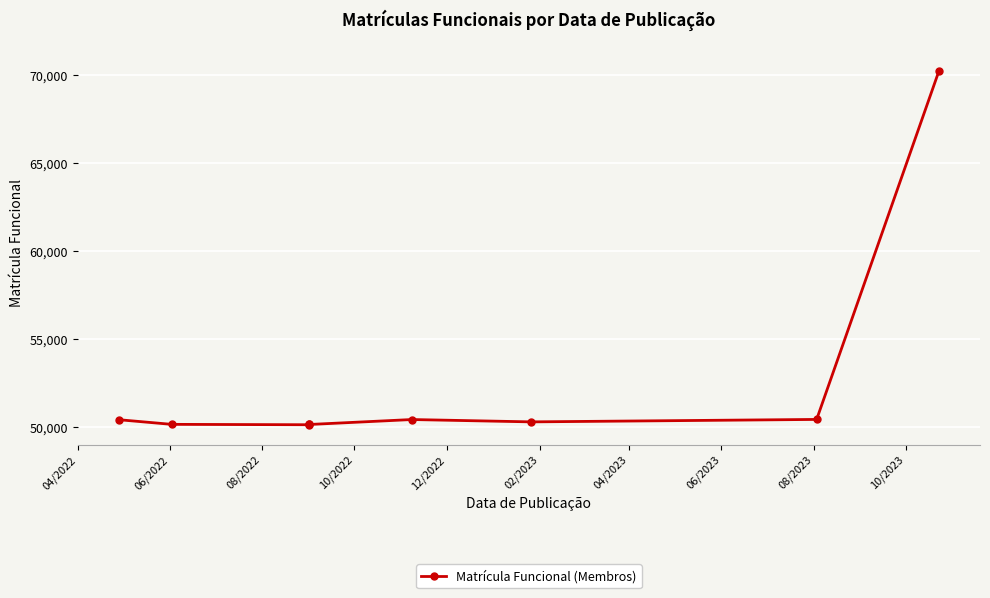

What is the difference between the second highest and second lowest values?

288